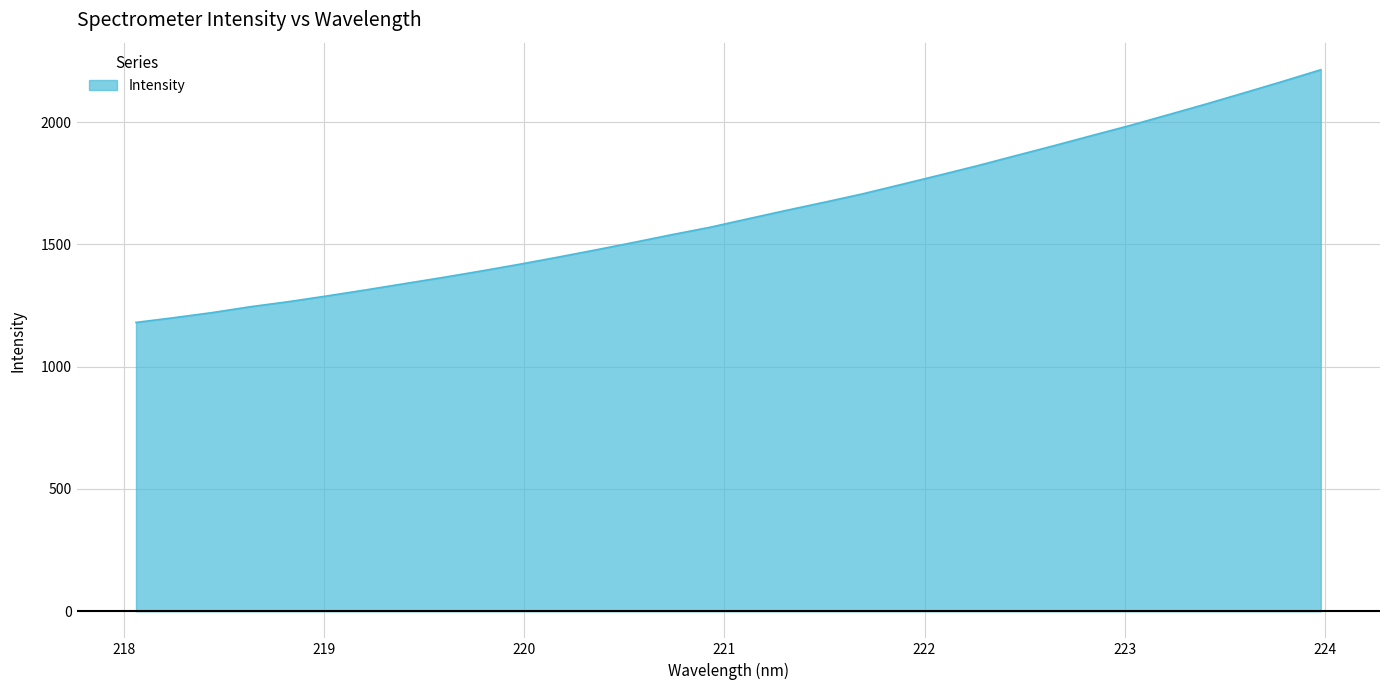

How many categories are shown in the chart?

32